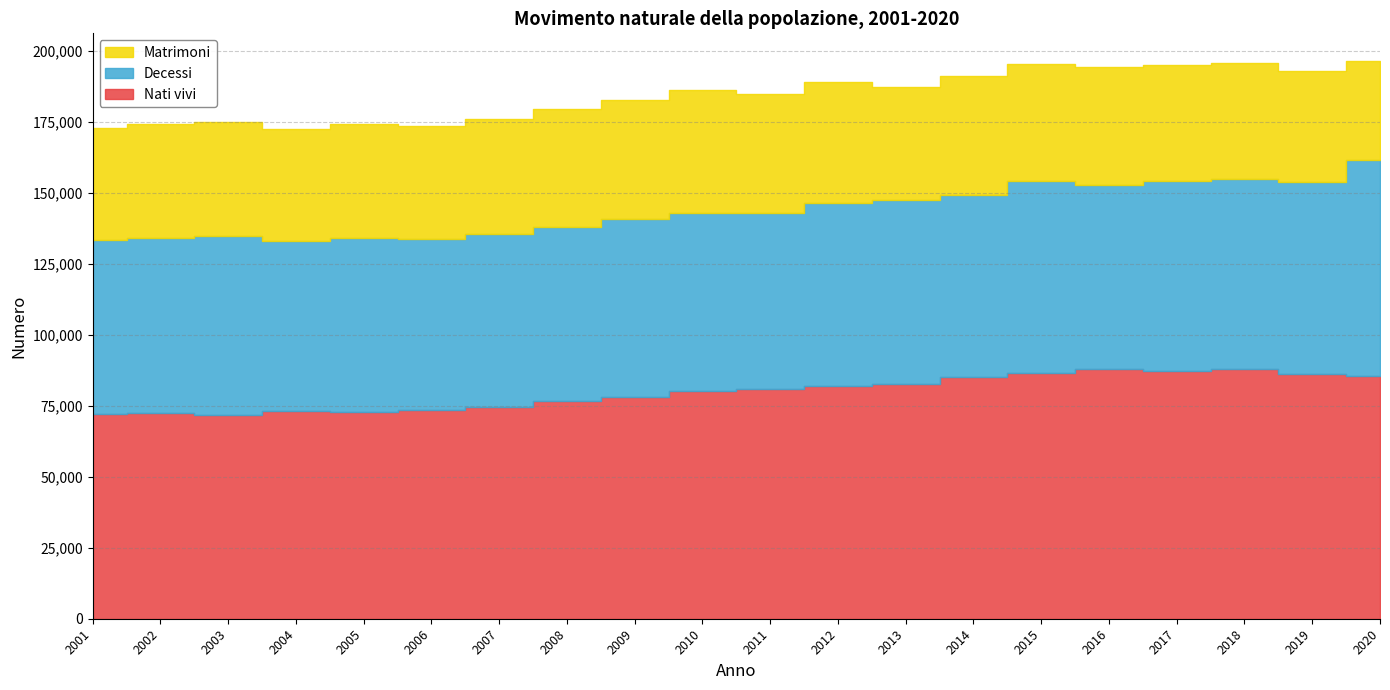

What is the value of the Decessi point at the 4th from the left?

60180